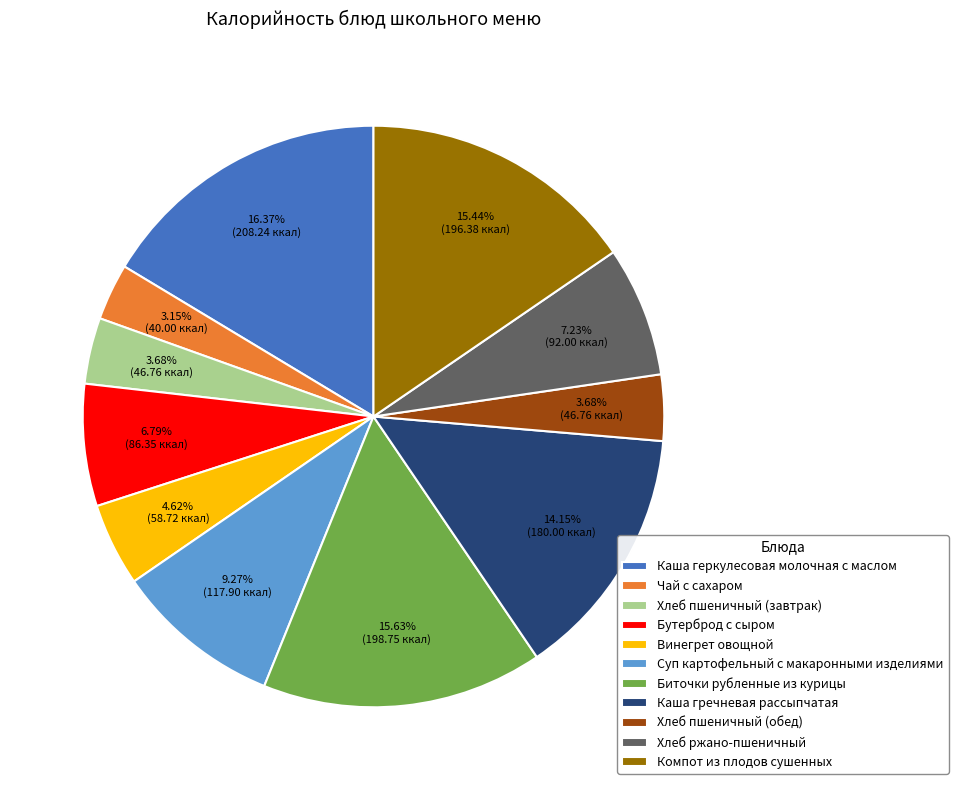

To the nearest percent, what is the combined percentage of Бутерброд с сыром and Винегрет овощной?

11%